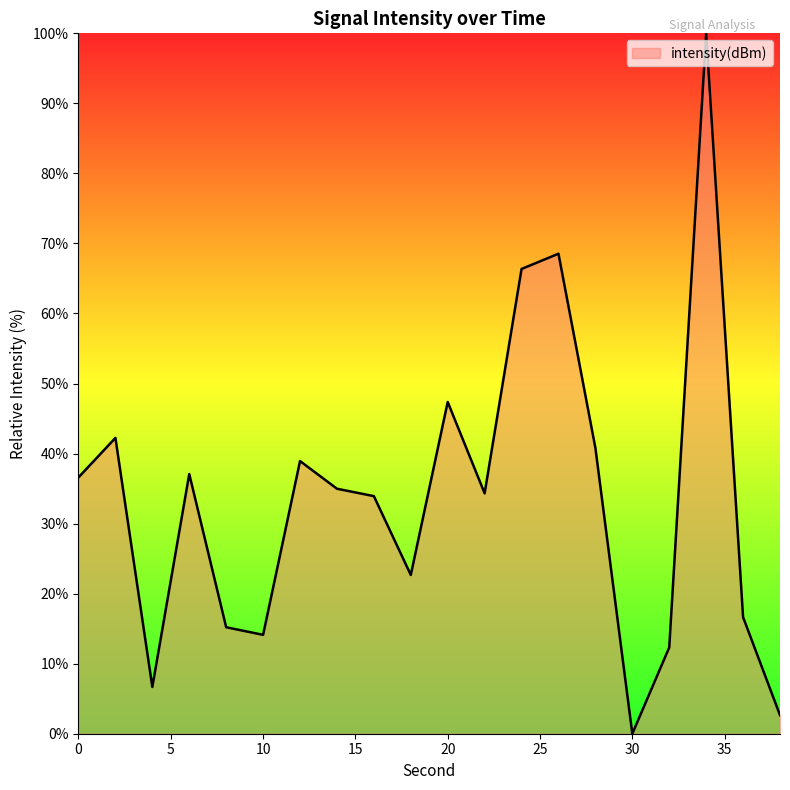

What is the difference between the maximum and minimum values?

100.0